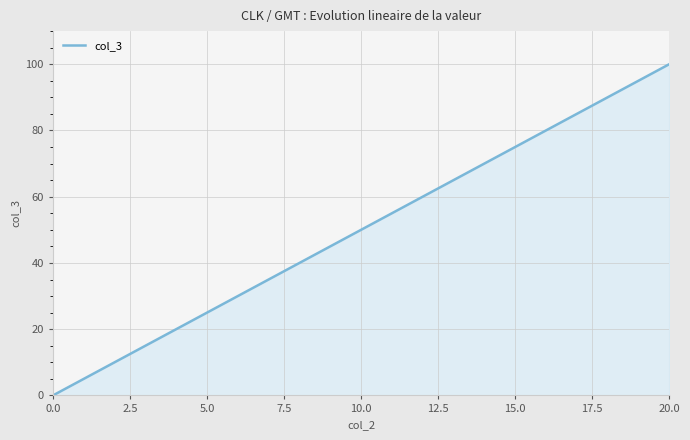

What is the difference between the maximum and minimum values?

100